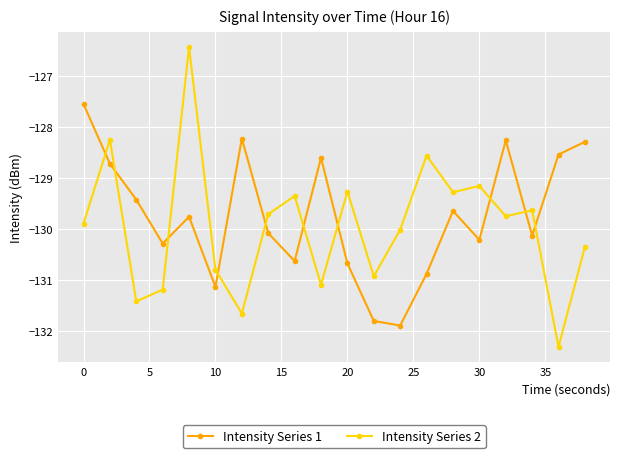

True or false: Intensity Series 1 has more than 2 points higher than both neighbors.

True